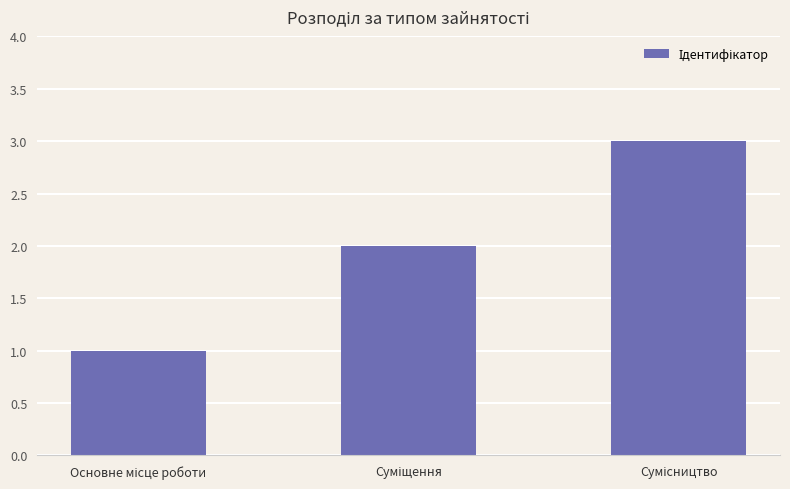

How many categories are shown in the chart?

3